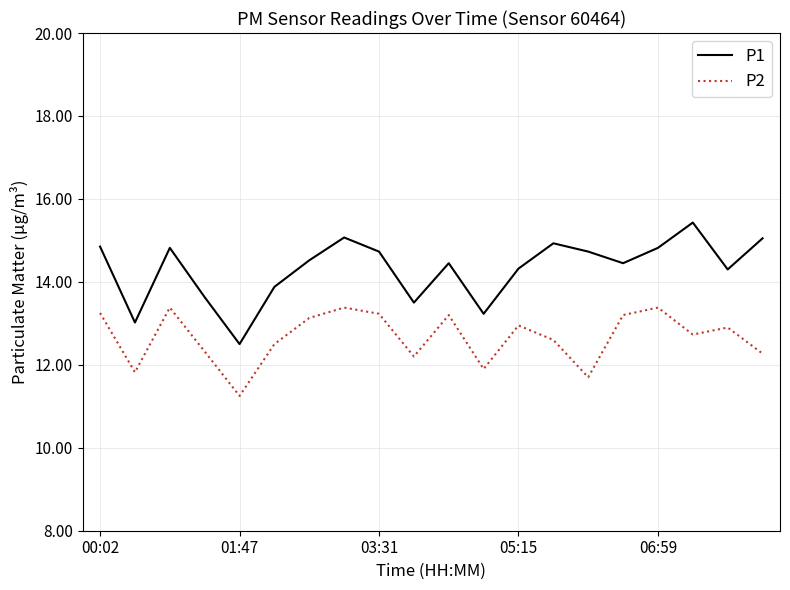

List the series in order of their peak value, lowest first.

P2, P1